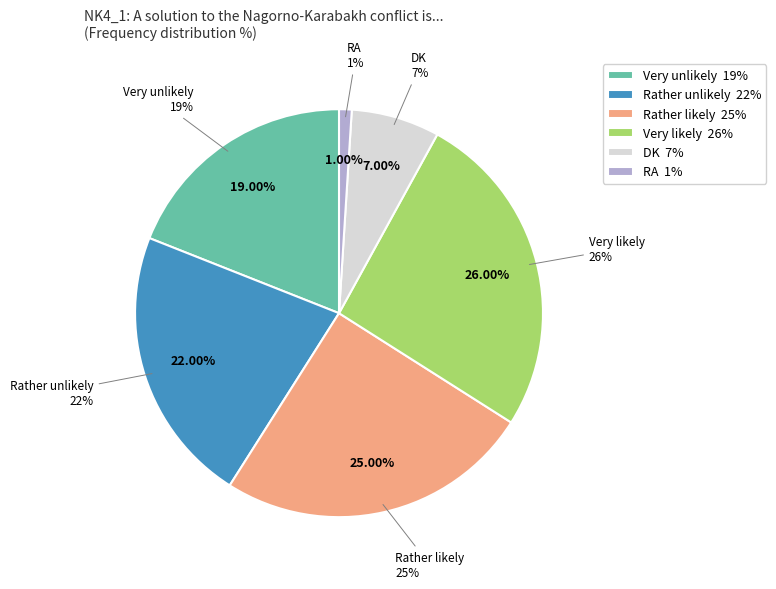

Rank the categories by value from highest to lowest.

Very likely, Rather likely, Rather unlikely, Very unlikely, DK, RA